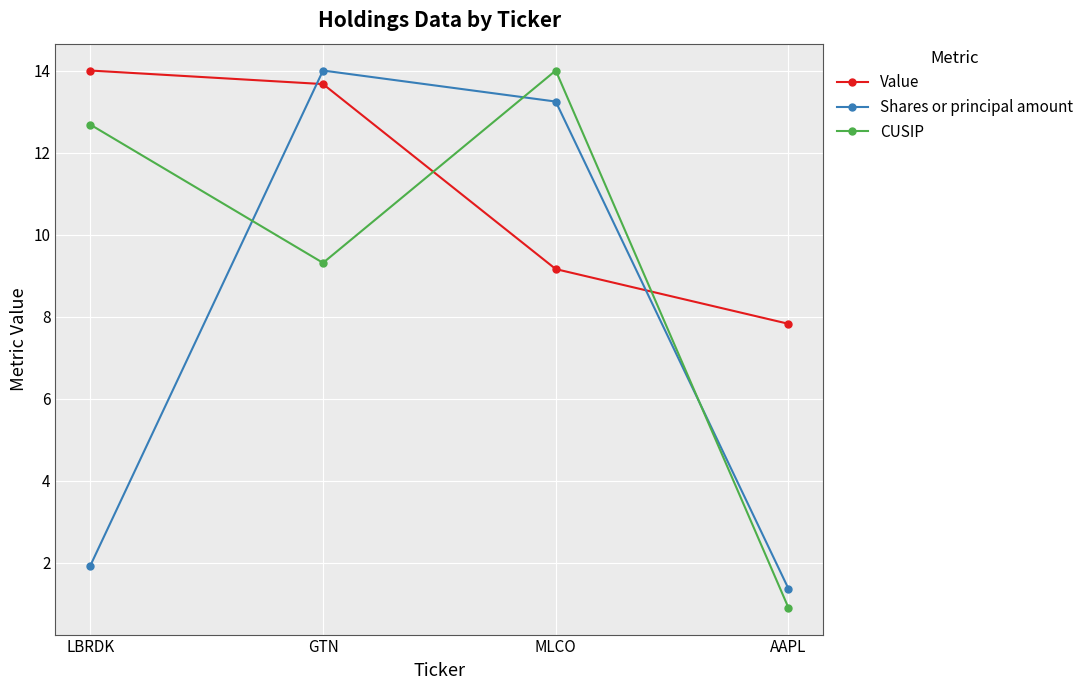

What are all the series names shown in the legend?

Value, Shares or principal amount, CUSIP